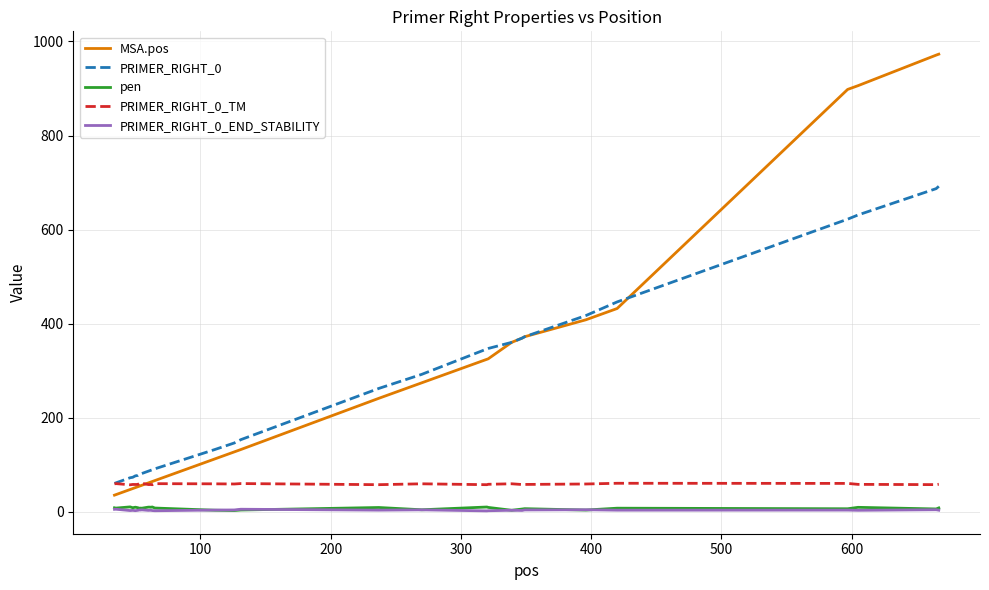

True or false: MSA.pos and PRIMER_RIGHT_0_END_STABILITY cross at least once.

False